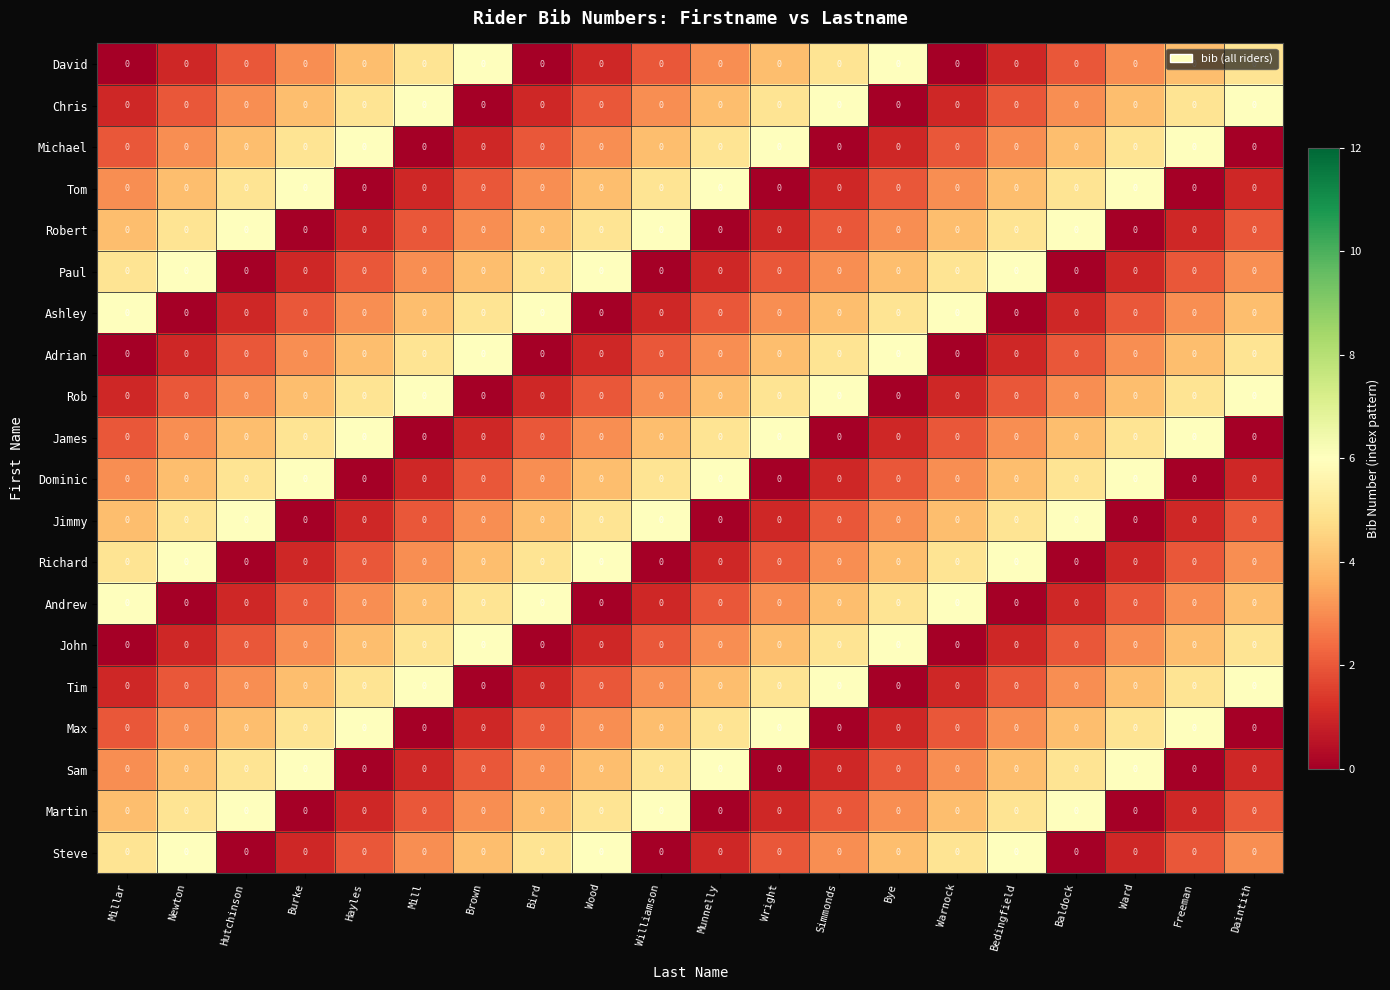

Rank the categories by Paul value from lowest to highest.

Hutchinson, Williamson, Baldock, Burke, Munnelly, Ward, Hayles, Wright, Freeman, Mill, Simmonds, Daintith, Brown, Bye, Millar, Bird, Warnock, Newton, Wood, Bedingfield